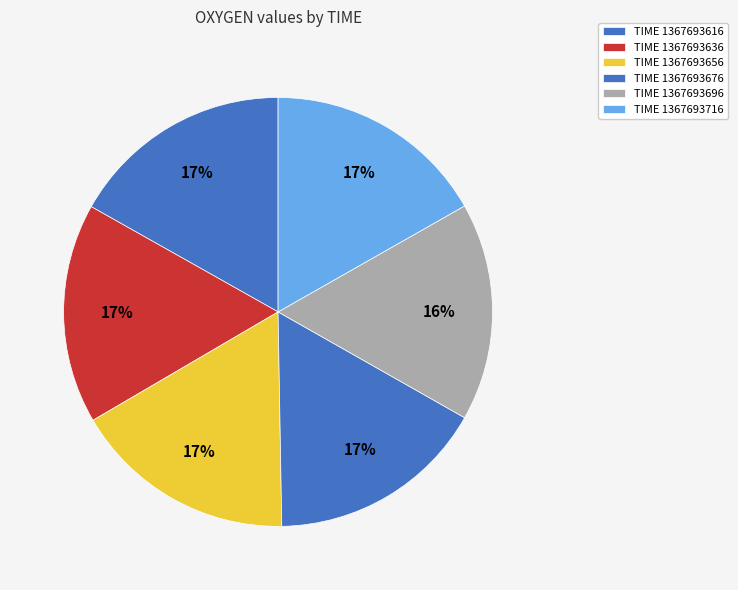

Count the number of slices in the pie.

6